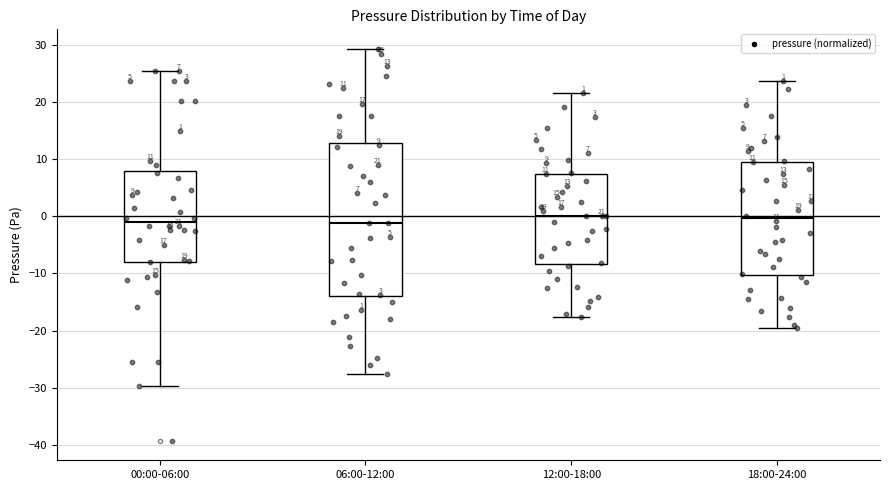

Which box is the tallest, from its lower edge to its upper edge?

06:00-12:00